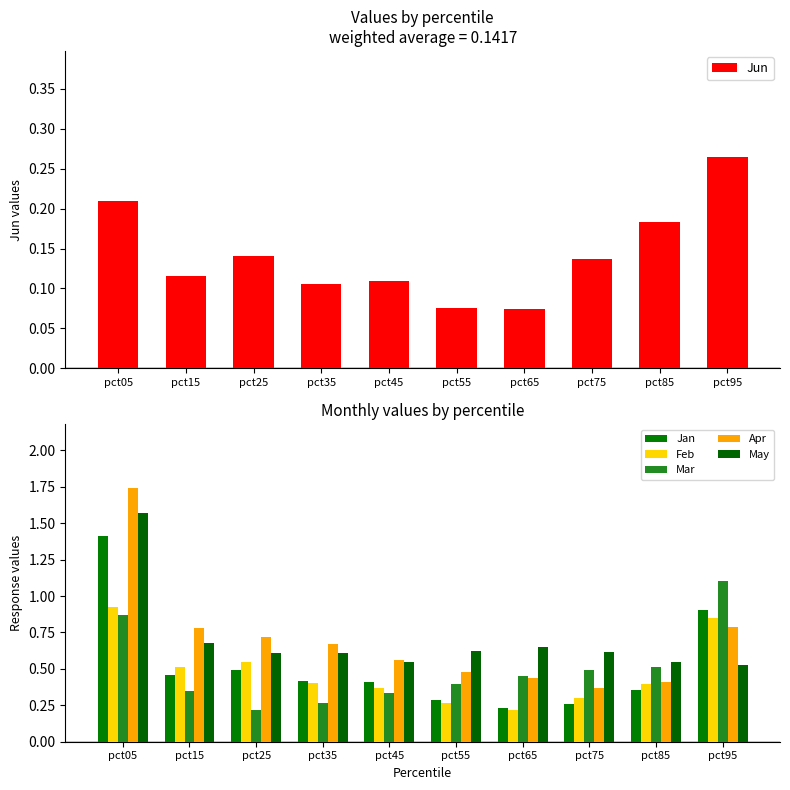

The May series shows 2.0 at pct05. True or false?

False